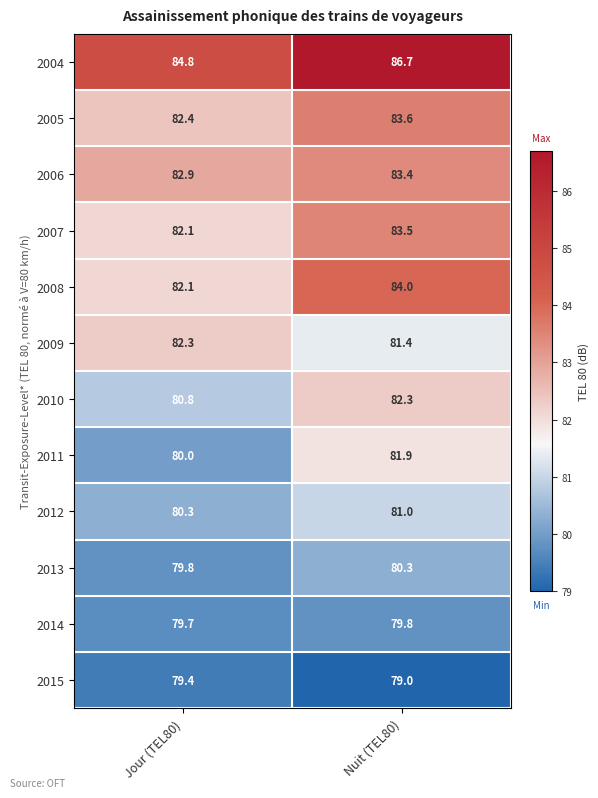

Reading left to right, transcribe all the data shown in this chart.

2004: 84.8	86.7
2005: 82.4	83.6
2006: 82.9	83.4
2007: 82.1	83.5
2008: 82.1	84.0
2009: 82.3	81.4
2010: 80.8	82.3
2011: 80.0	81.9
2012: 80.3	81.0
2013: 79.8	80.3
2014: 79.7	79.8
2015: 79.4	79.0